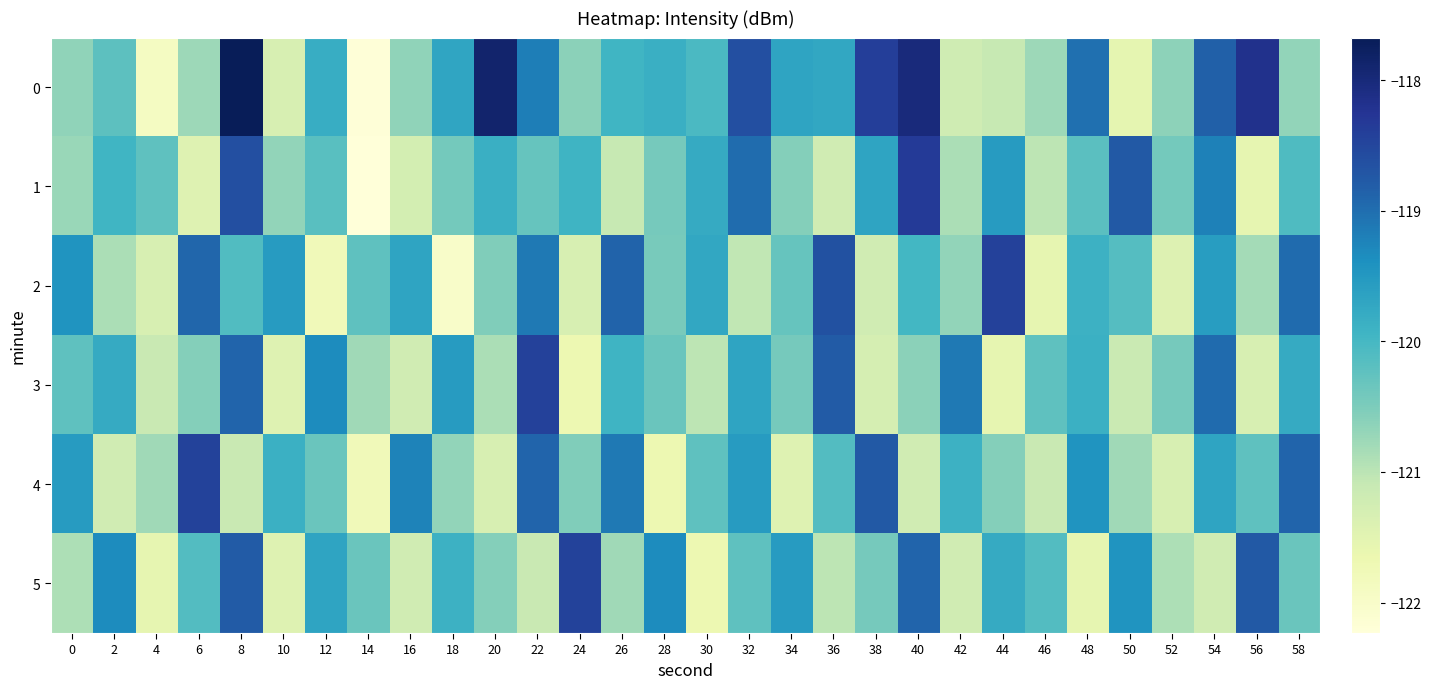

How many series are shown in this chart?

6